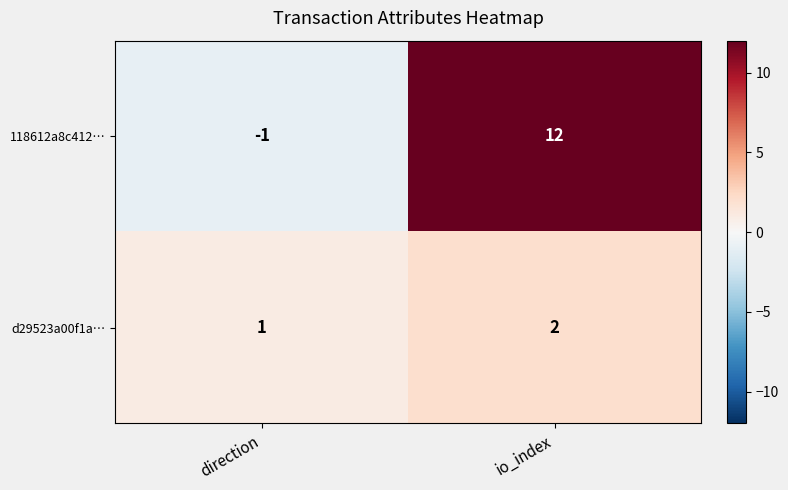

How many series are shown in this chart?

2